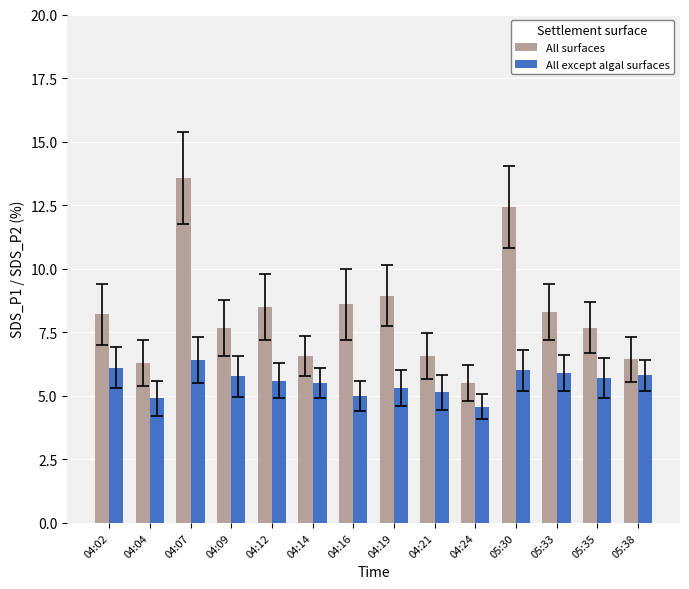

What is the difference between the maximum and minimum values in the All except algal surfaces series?

1.8